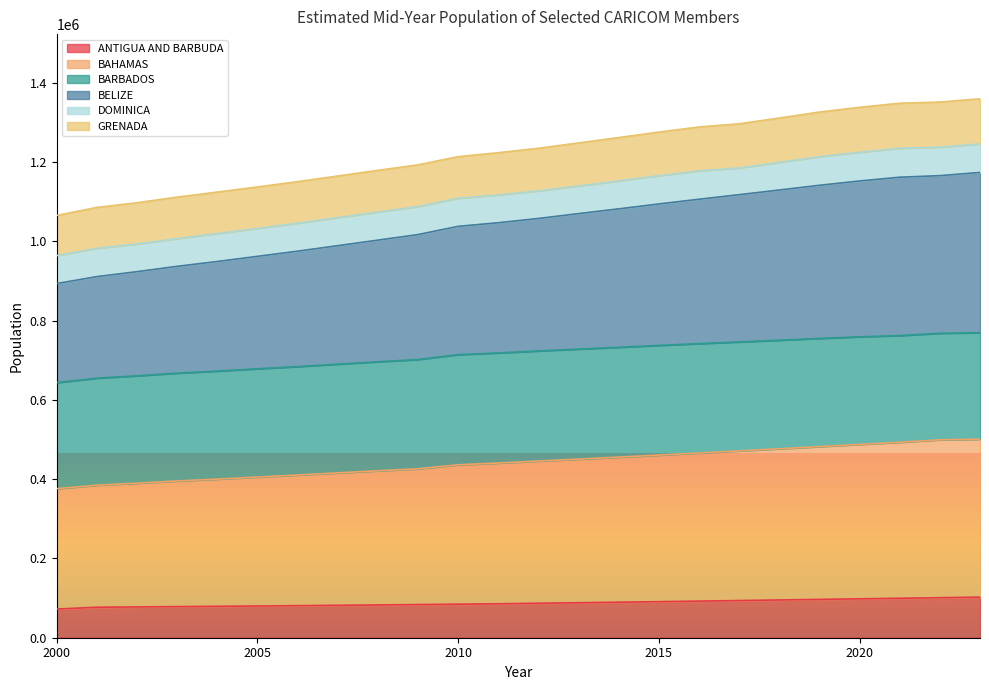

Between 2009 and 2002, which is larger?

2009